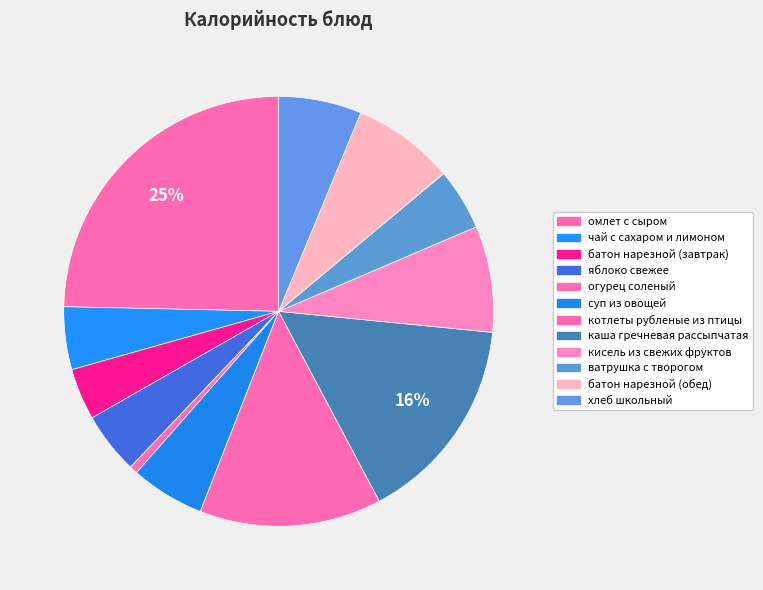

Count the number of slices in the pie.

12